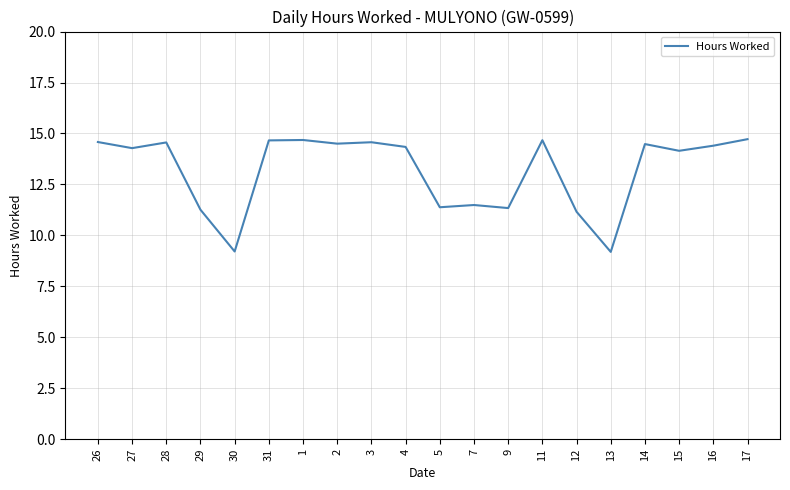

What position from the right is 29?

17